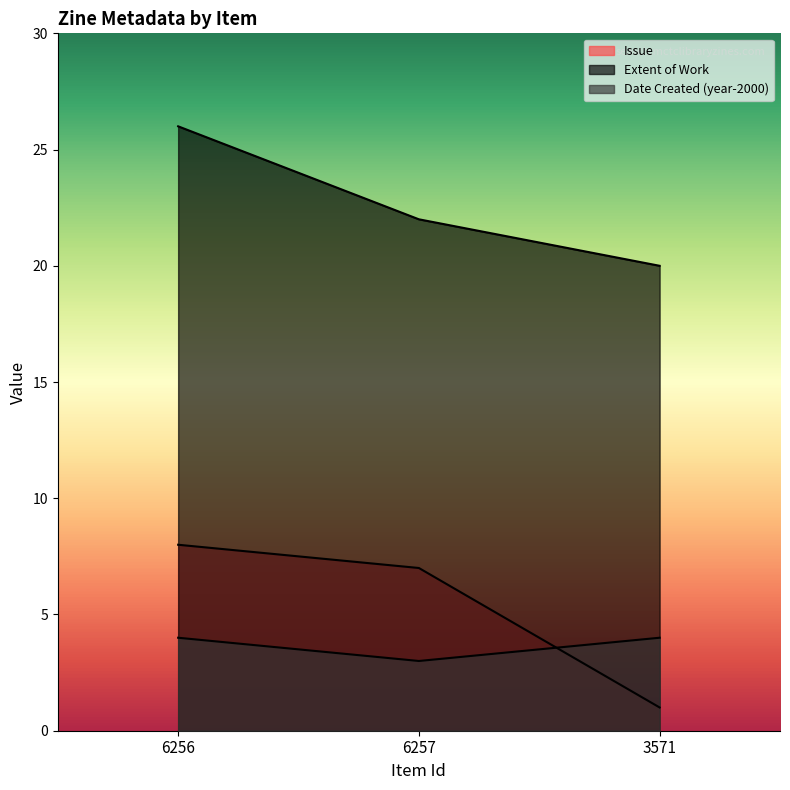

What is the difference between the Issue values at 3571 and 6256?

7